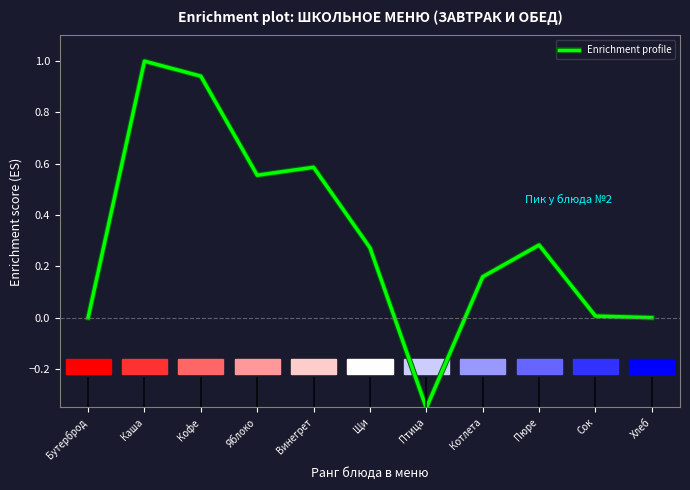

Which category has the highest value across all series?

Каша